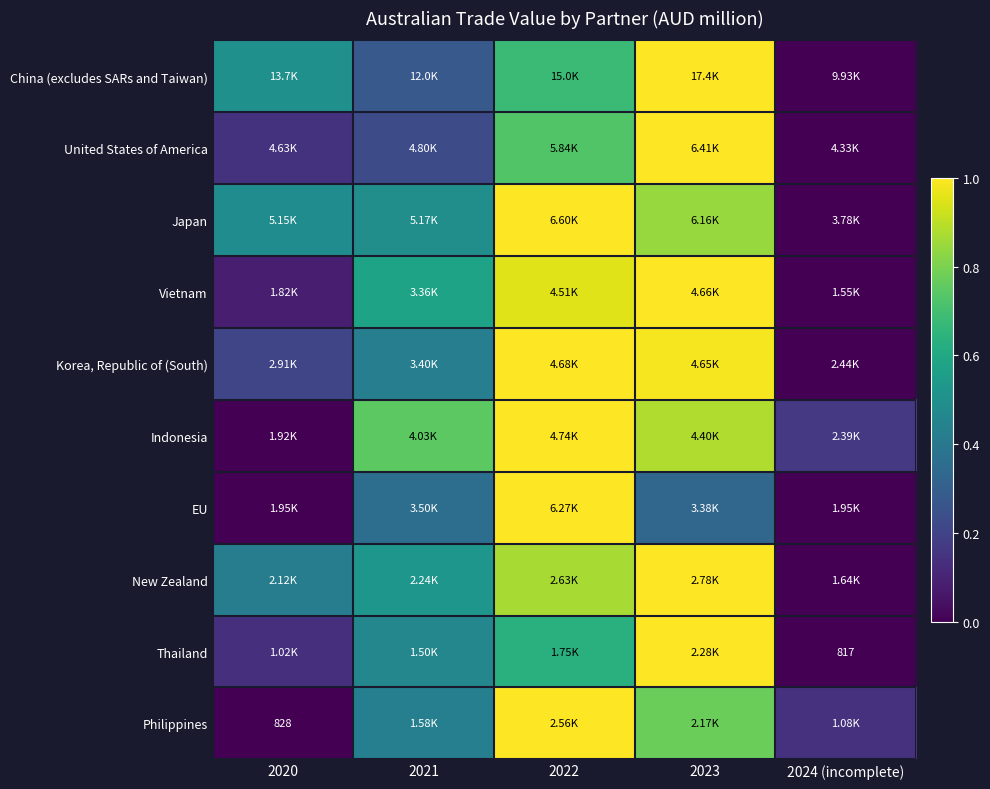

List the series in order of their peak value, highest first.

China (excludes SARs and Taiwan), EU, Vietnam, Japan, Indonesia, Korea, Republic of (South), United States of America, Philippines, Thailand, New Zealand